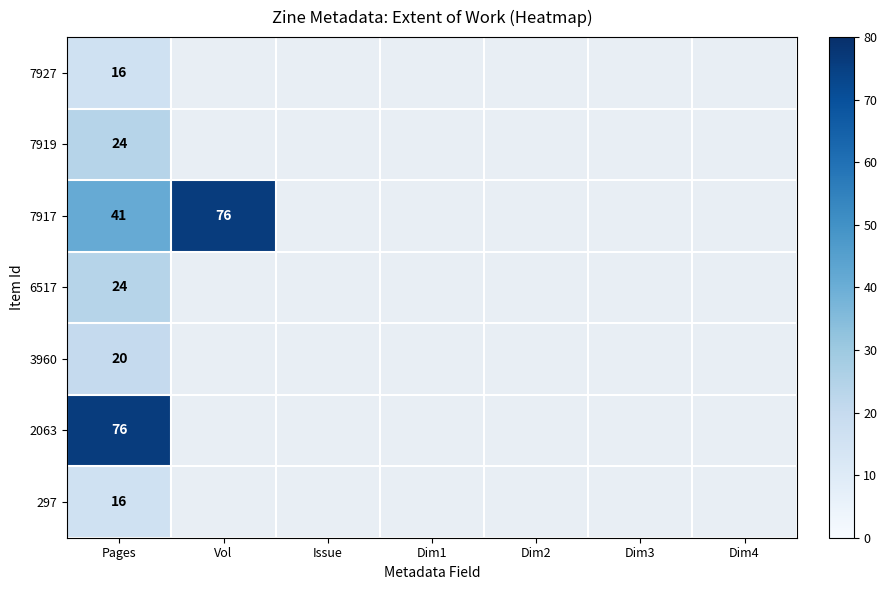

What is the spread (max minus min) of values at Pages?

60